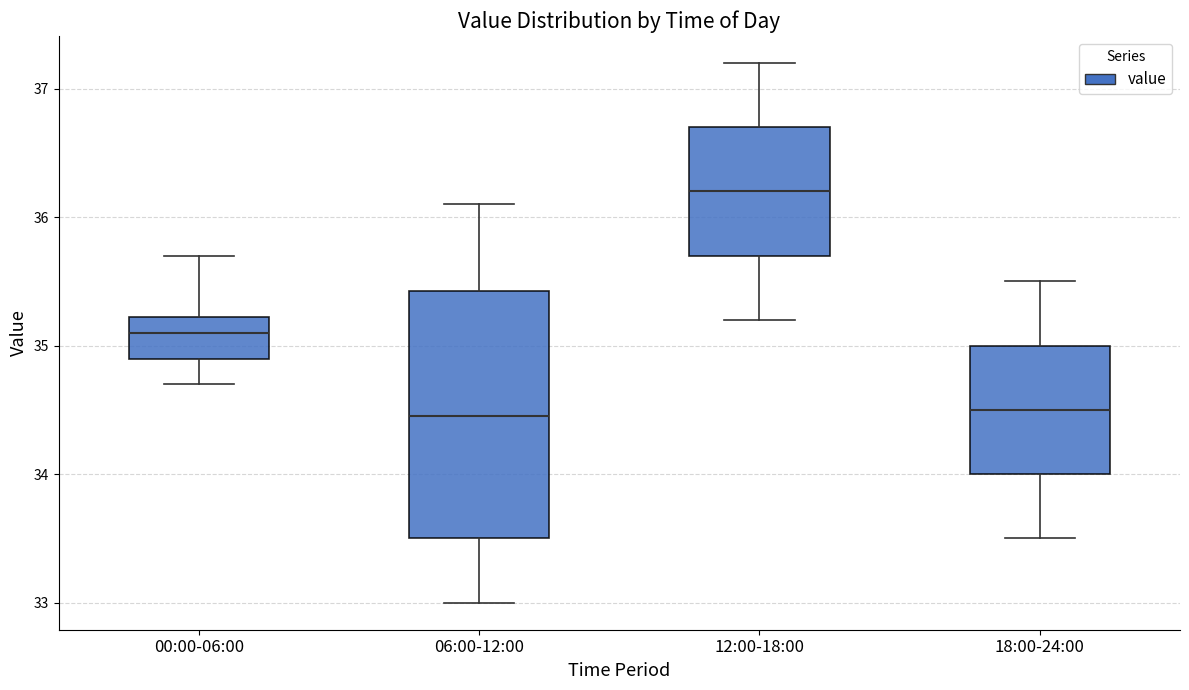

Reading left to right, read every box against the y-axis: the position of its median line, the range the box covers, and the ends of its whiskers. The values are not printed on the chart, so give them approximately, as read against the axis.

00:00-06:00: median 35.1, box 34.9 to 35.2, whiskers 34.7 to 35.7
06:00-12:00: median 34.5, box 33.5 to 35.4, whiskers 33.0 to 36.1
12:00-18:00: median 36.2, box 35.7 to 36.7, whiskers 35.2 to 37.2
18:00-24:00: median 34.5, box 34.0 to 35.0, whiskers 33.5 to 35.5